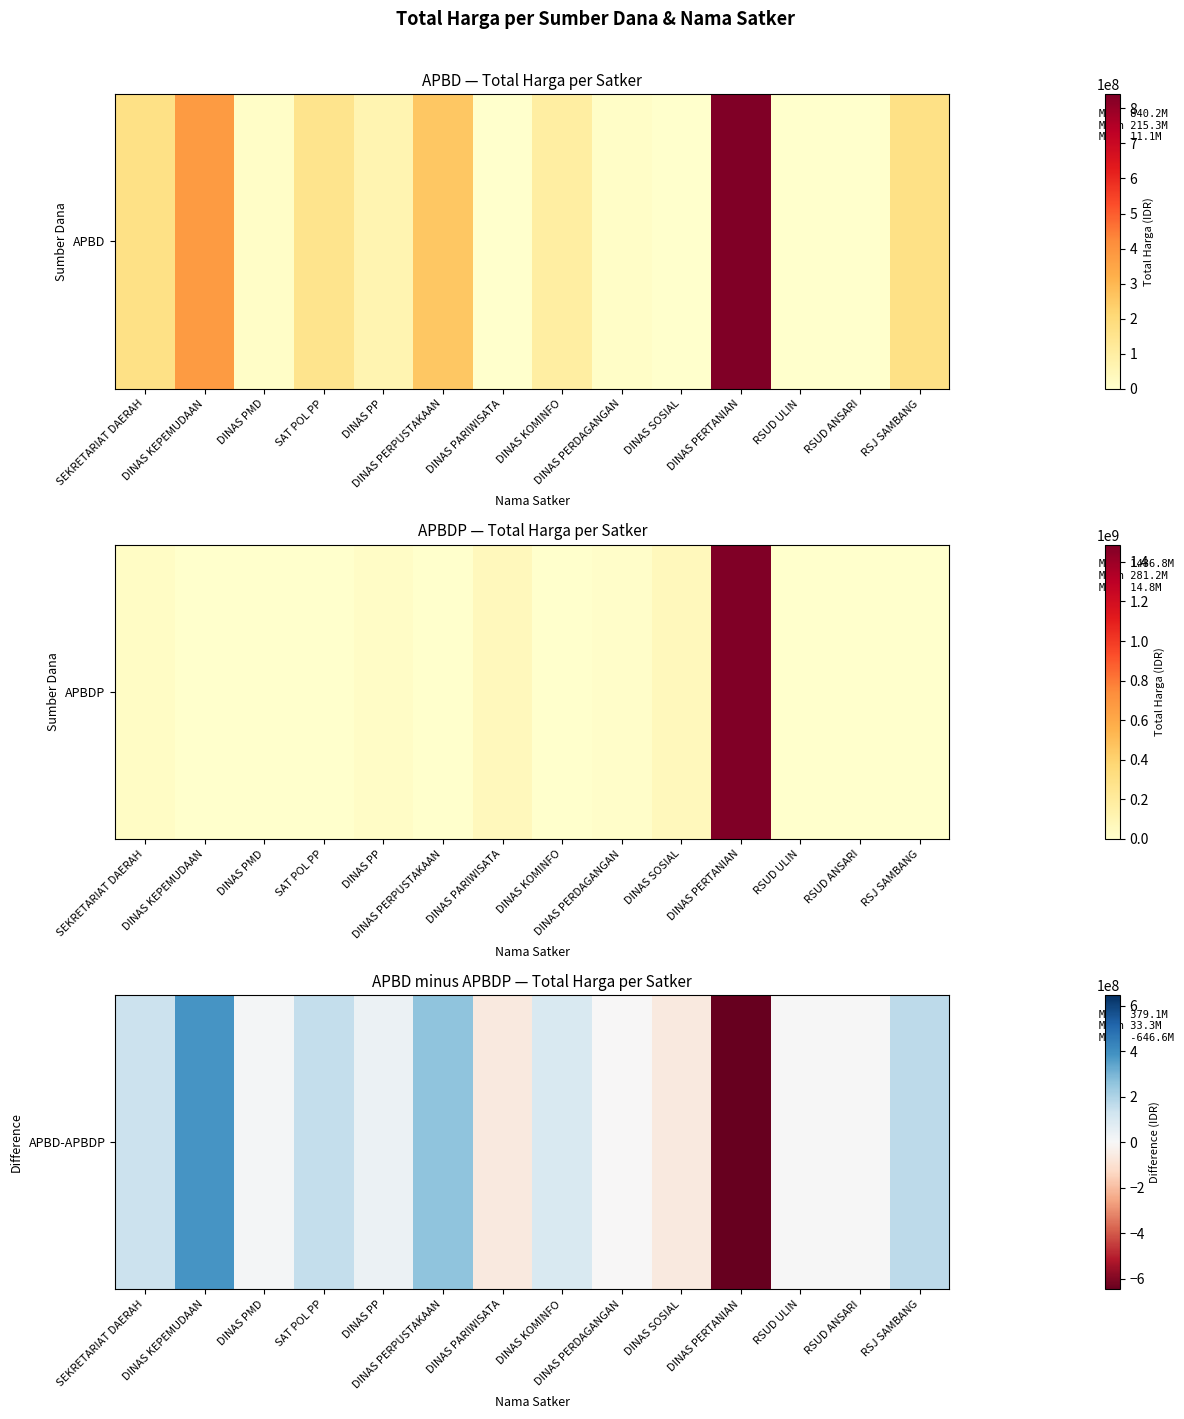

List the labels in order of value, largest first.

DINAS KEPEMUDAAN, DINAS PERPUSTAKAAN, RSJ SAMBANG, SAT POL PP, SEKRETARIAT DAERAH, DINAS KOMINFO, DINAS PP, DINAS PMD, RSUD ULIN, RSUD ANSARI, DINAS PERDAGANGAN, DINAS PARIWISATA, DINAS SOSIAL, DINAS PERTANIAN